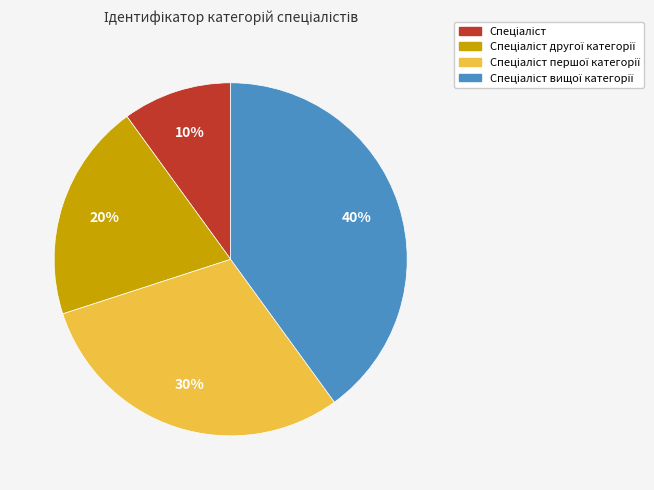

Is there a majority slice in this chart?

No